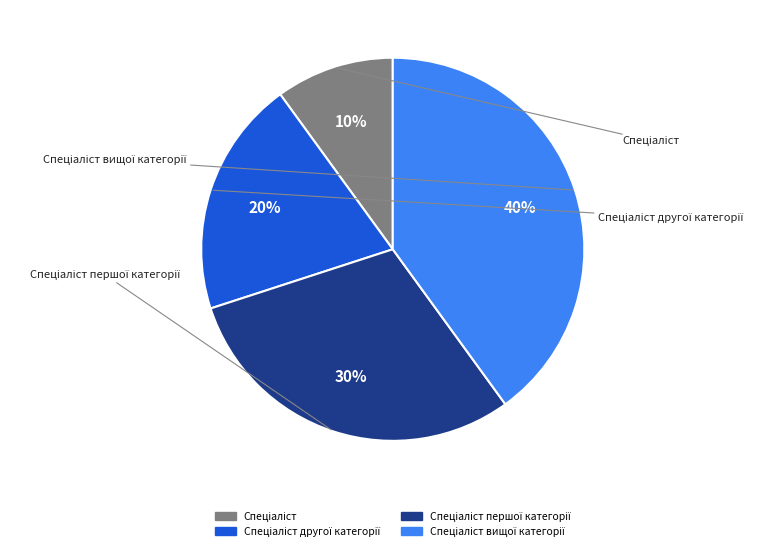

To the nearest percent, what is the average slice percentage?

25%